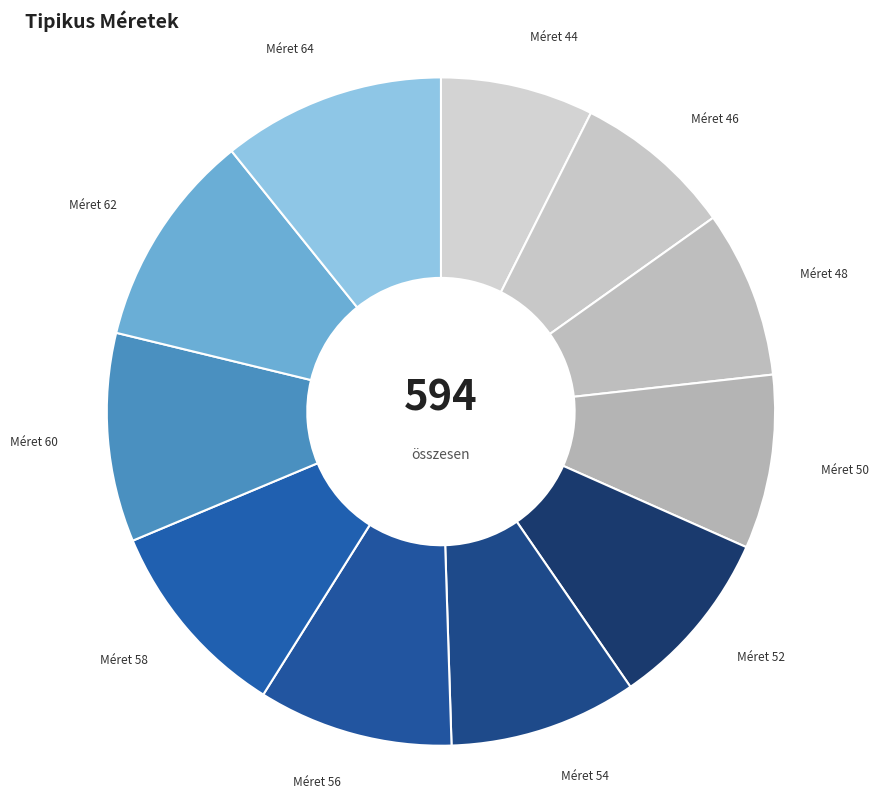

How many segments does this pie chart have?

11